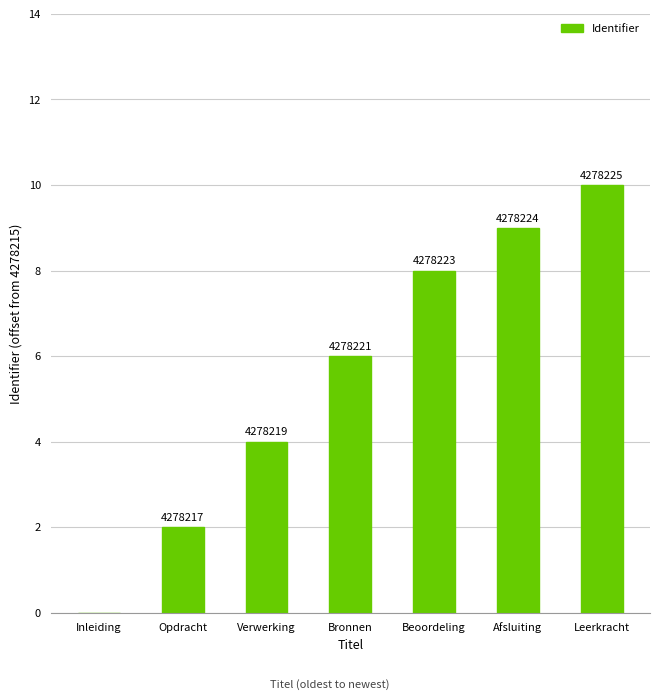

Does the chart contain any negative values?

No